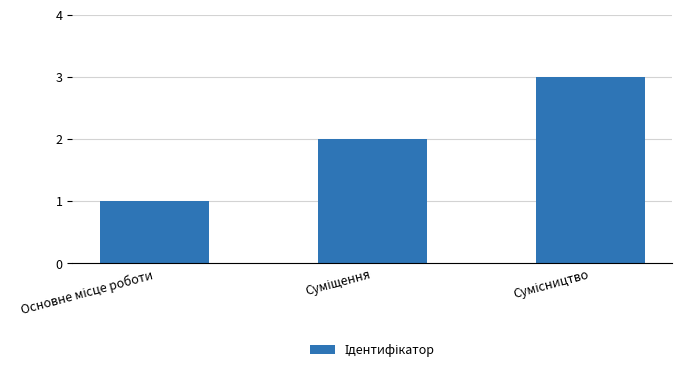

What is the sum of all values?

6